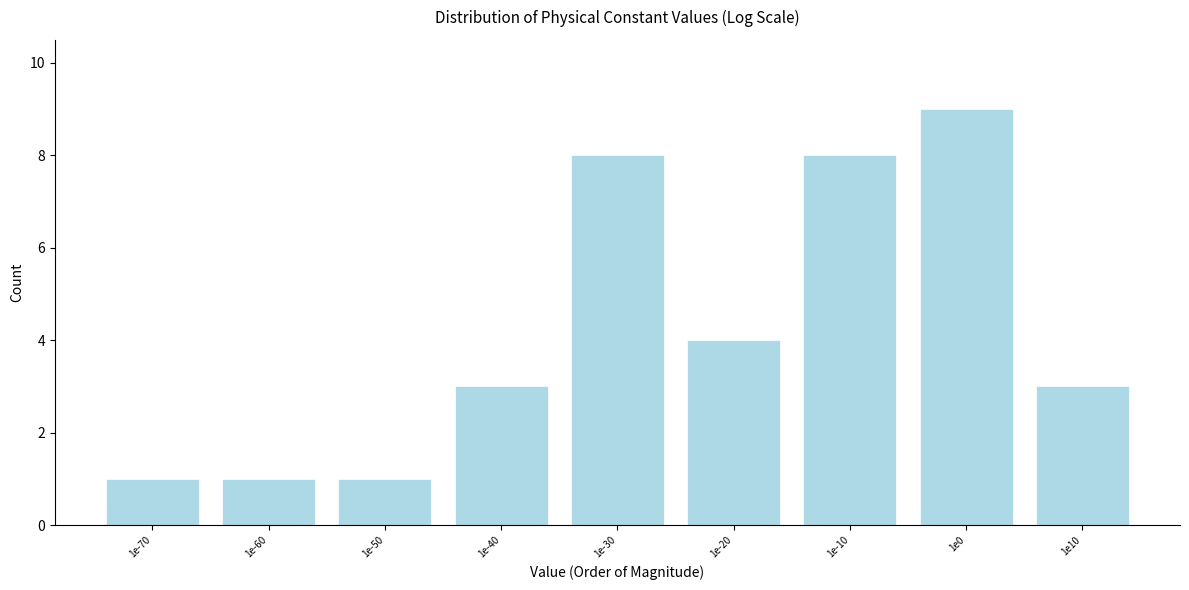

Reading left to right, transcribe all the data shown in this chart.

1	1	1	3	8	4	8	9	3